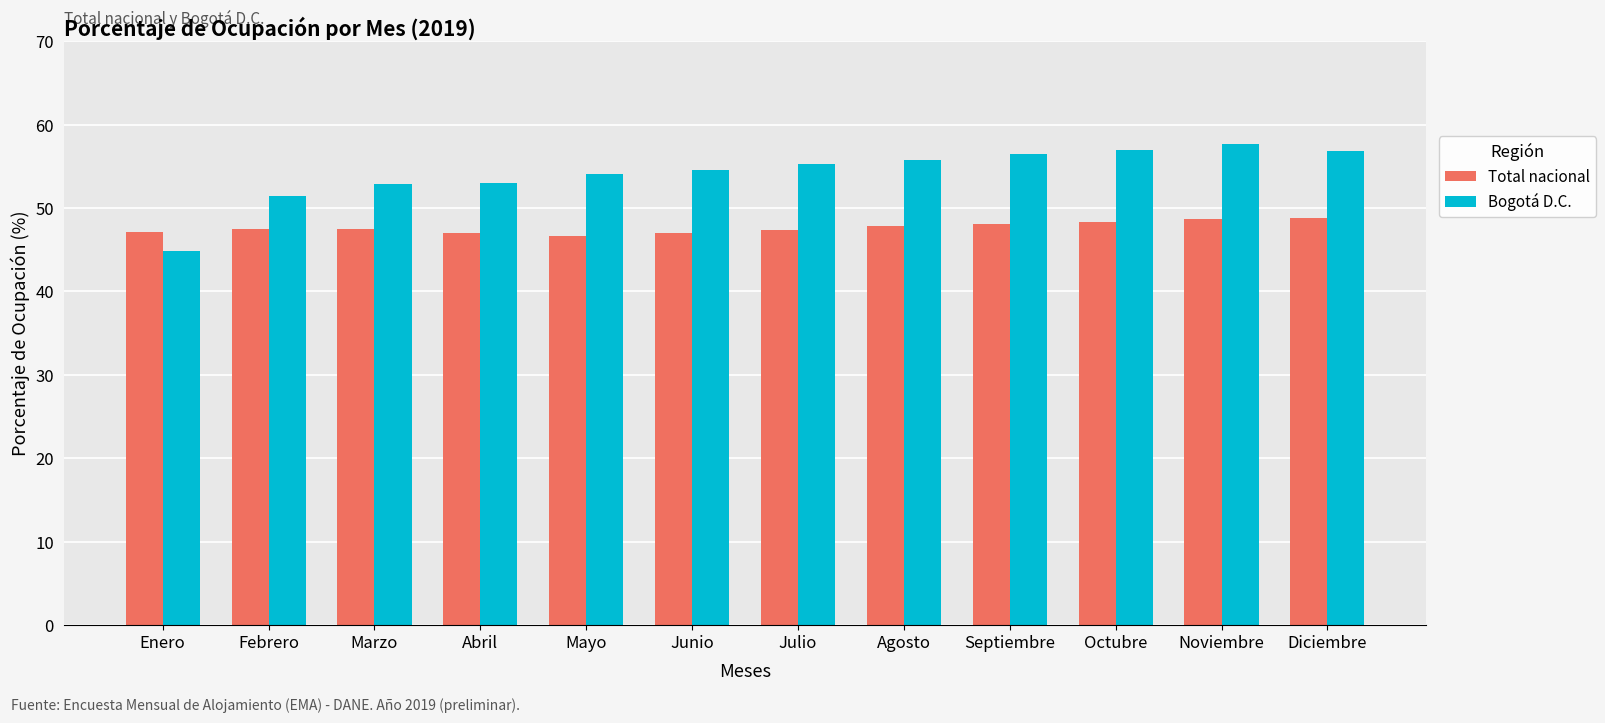

What is the label of the 3rd bar from the right?

Octubre